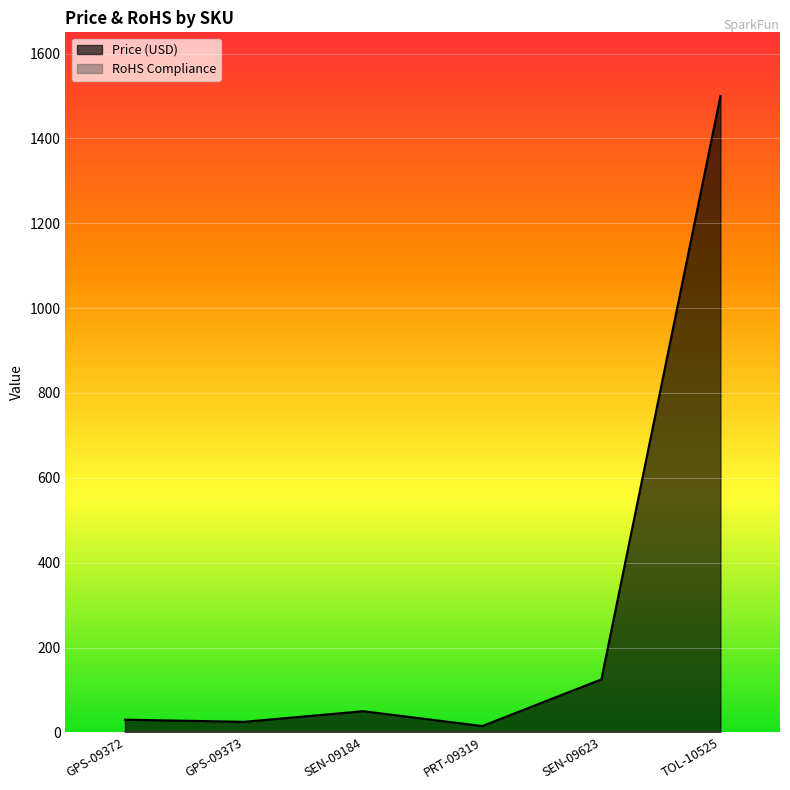

What is the average value?

290.8